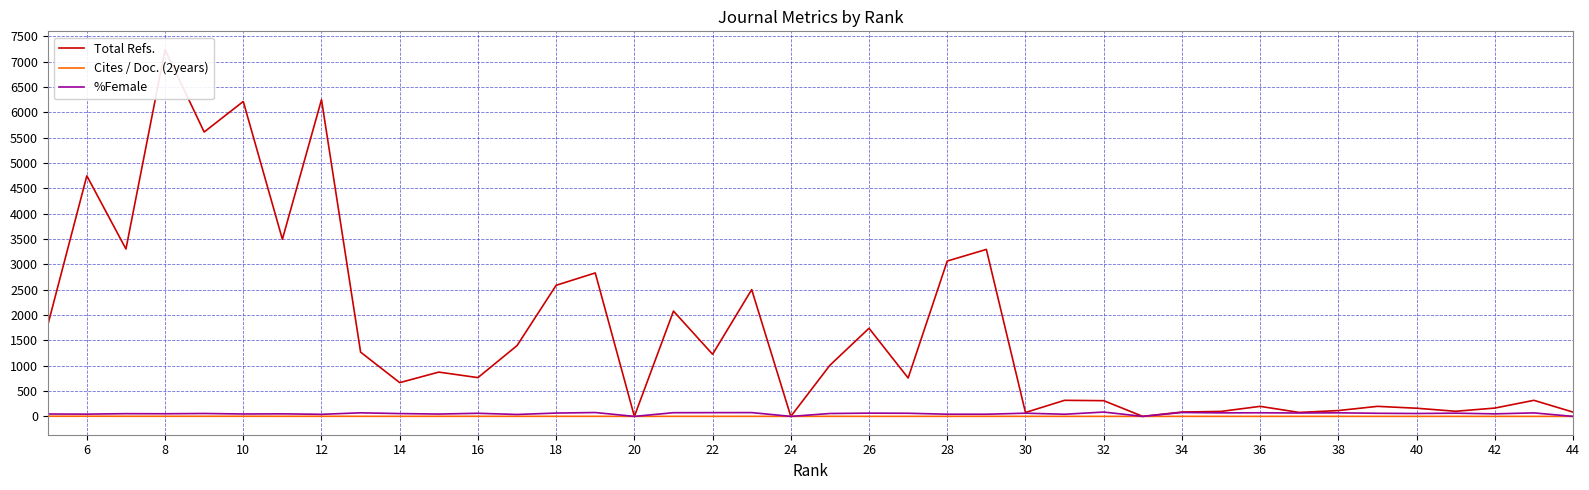

True or false: Cites / Doc. (2years) has a value of 0.7 at 22.

True